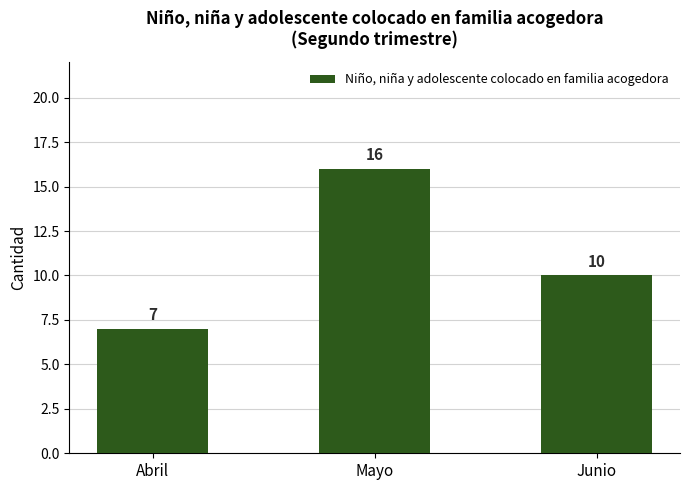

What is the ratio of the value at Mayo to the value at Abril?

2.3